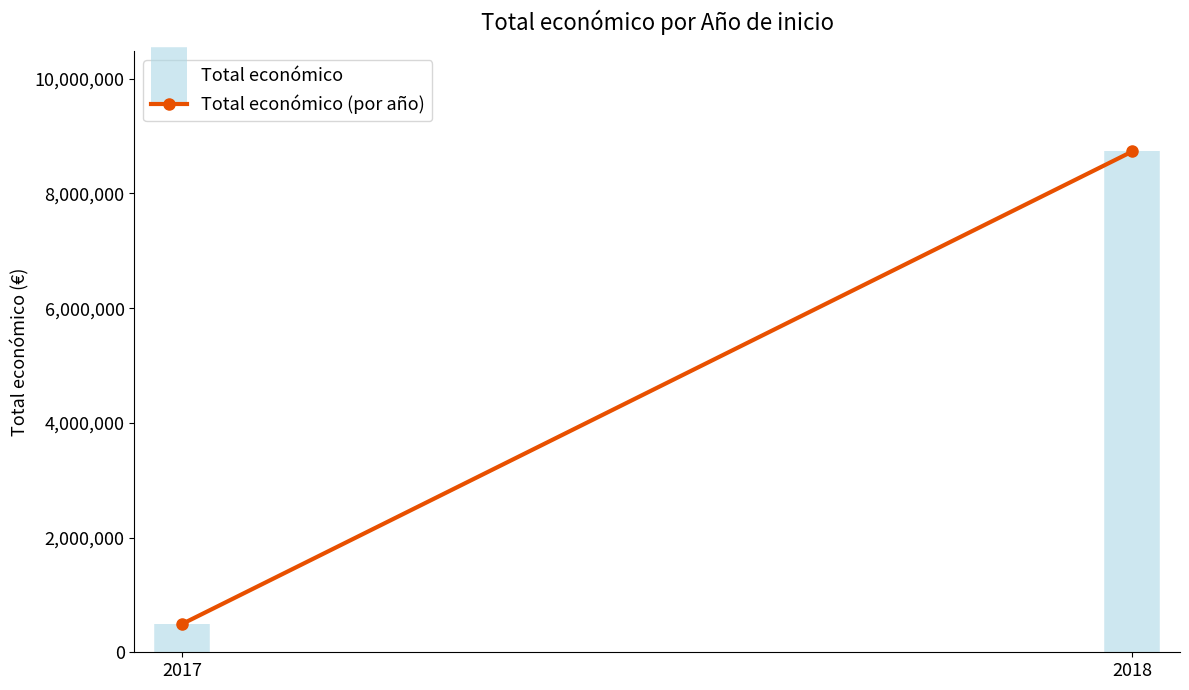

What is the greatest value displayed?

8732850